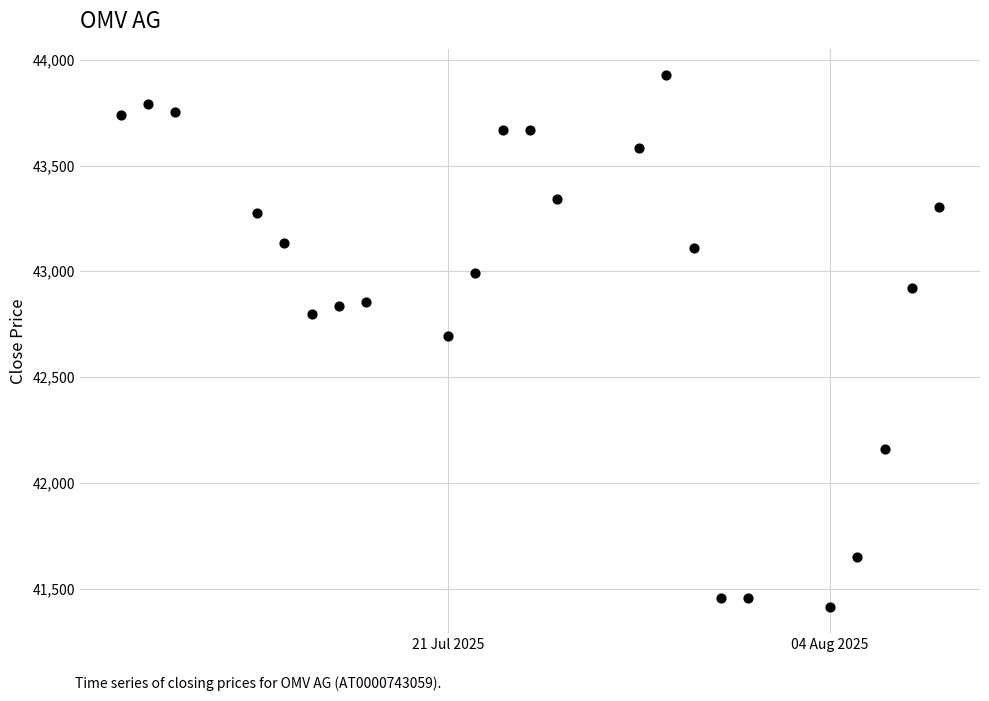

What is the range of Y values (max minus min)?

2511